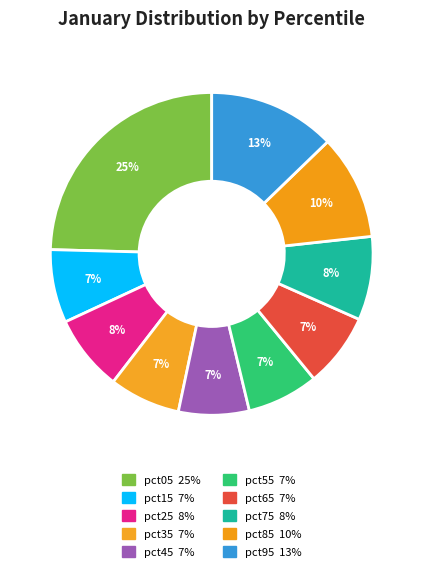

Count the number of slices in the pie.

10